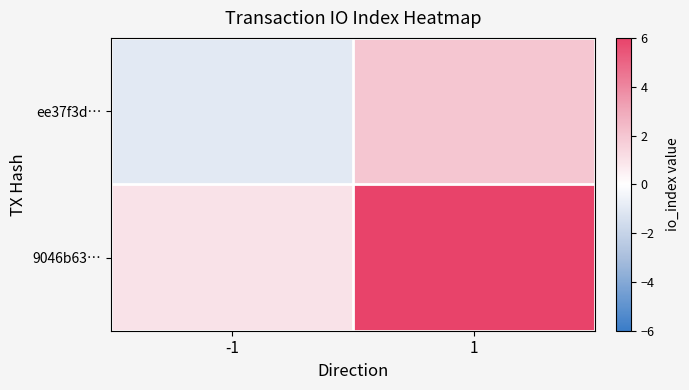

Count the number of data series in this chart.

2